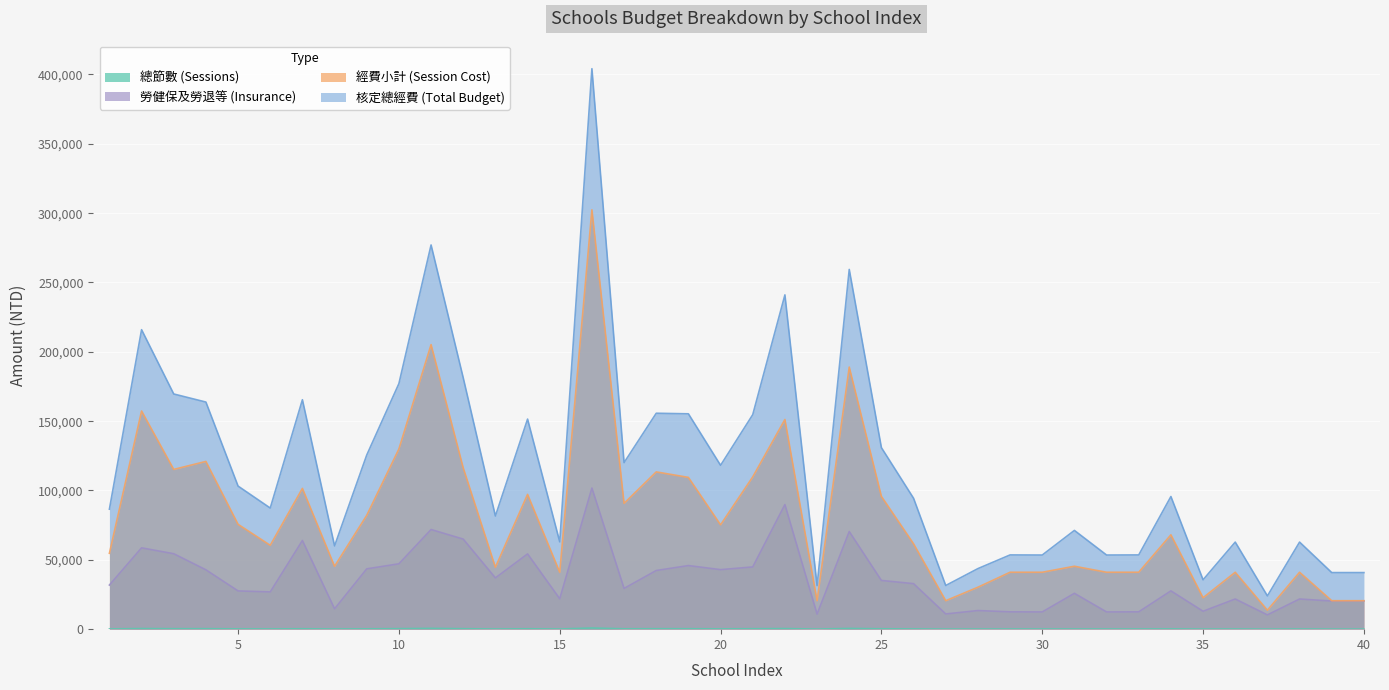

Which series has the largest range (max minus min)?

核定總經費 (Total Budget)